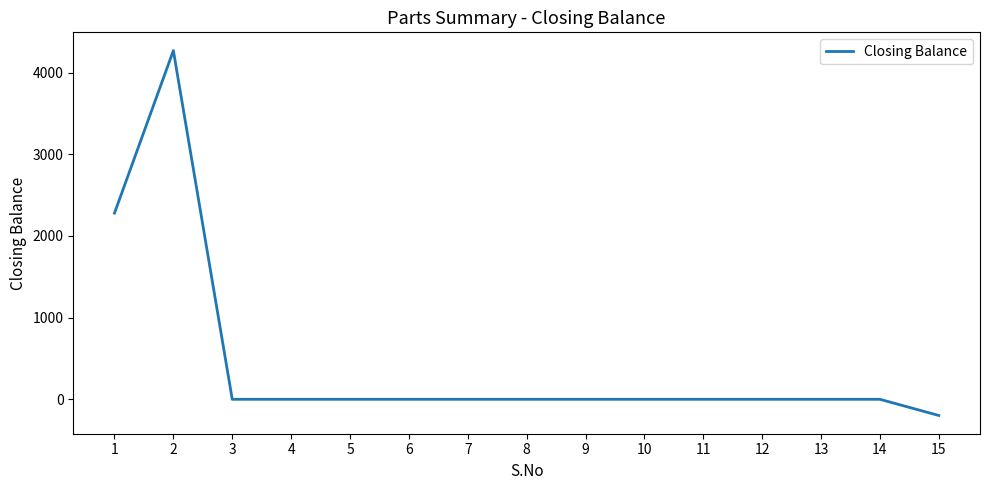

What is the change in value from 10 to 15?

-198